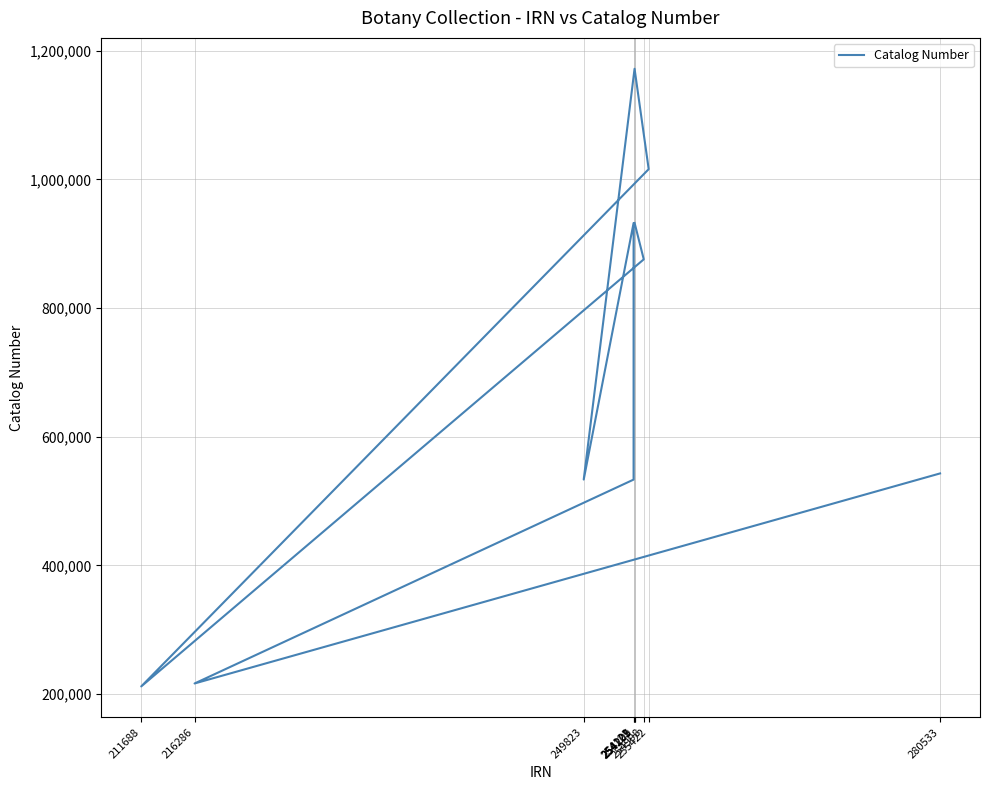

What is the change in value from 254998 to 216286?

-659478